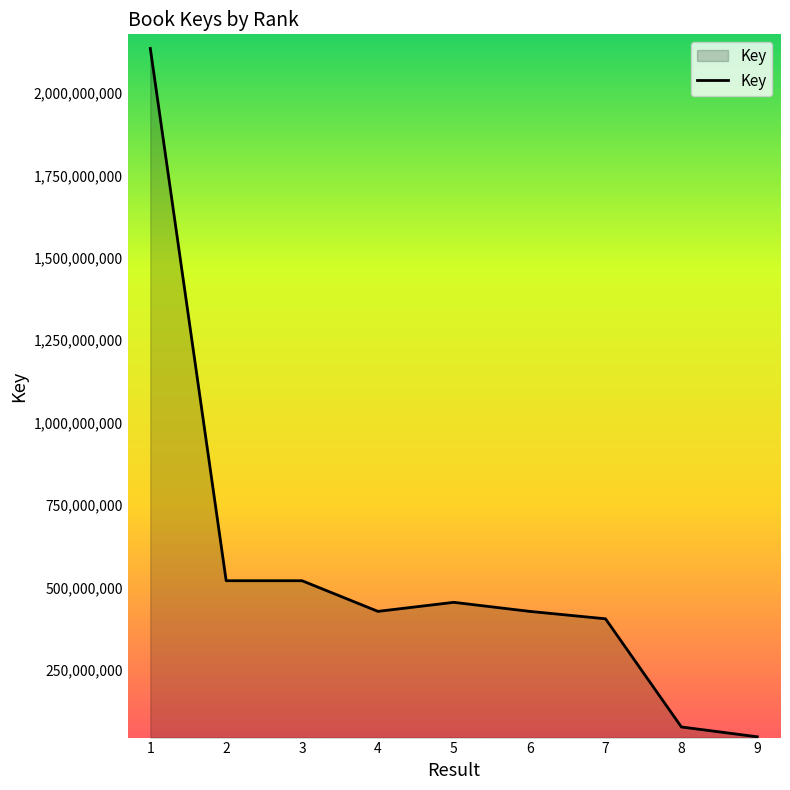

What is the difference between the maximum and minimum values?

2086953637